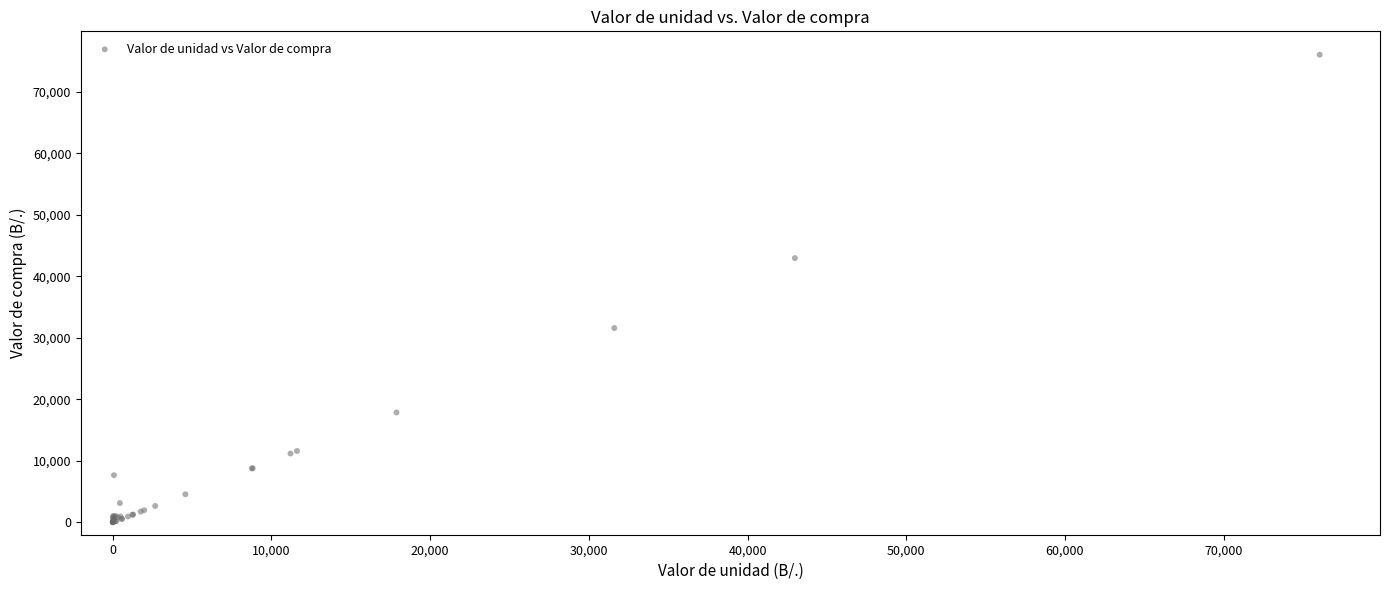

What Y value in the scatter plot is closest to 38038?

42982.8